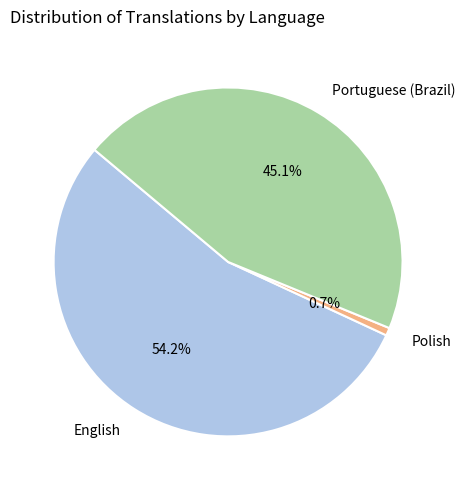

To the nearest percent, what percentage of the pie is English?

54%